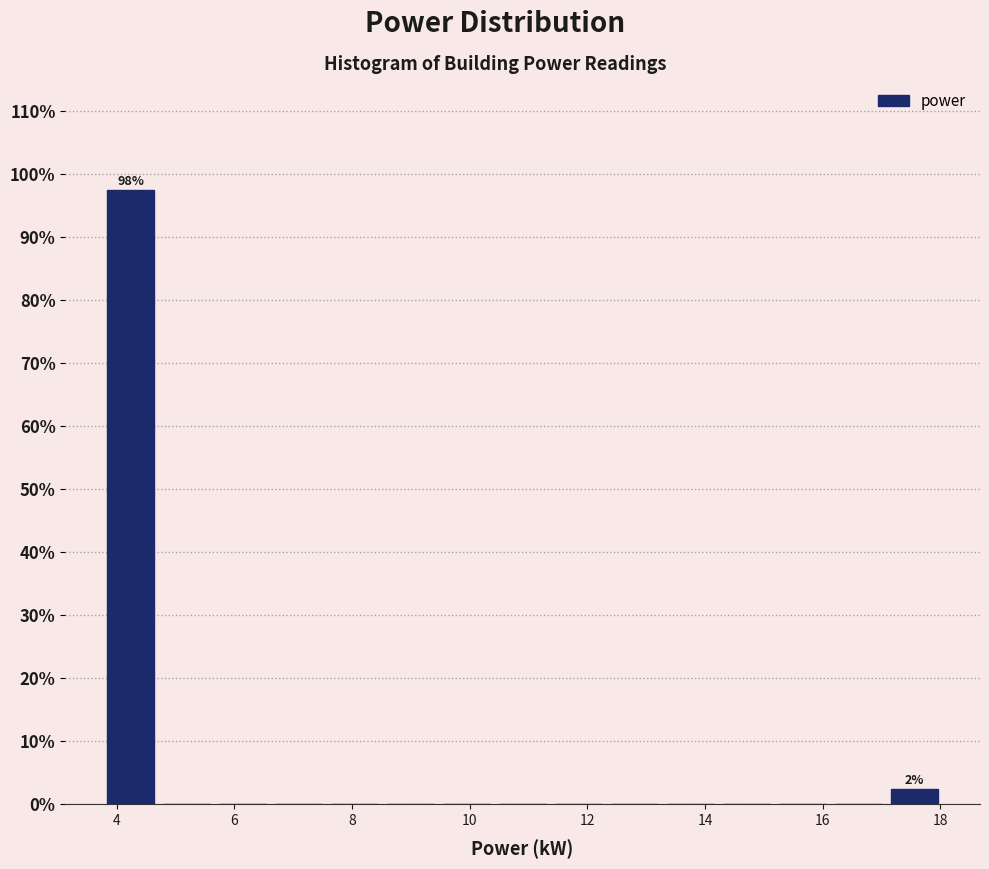

Which range on the x-axis has the tallest bar?

3.8 to 4.8